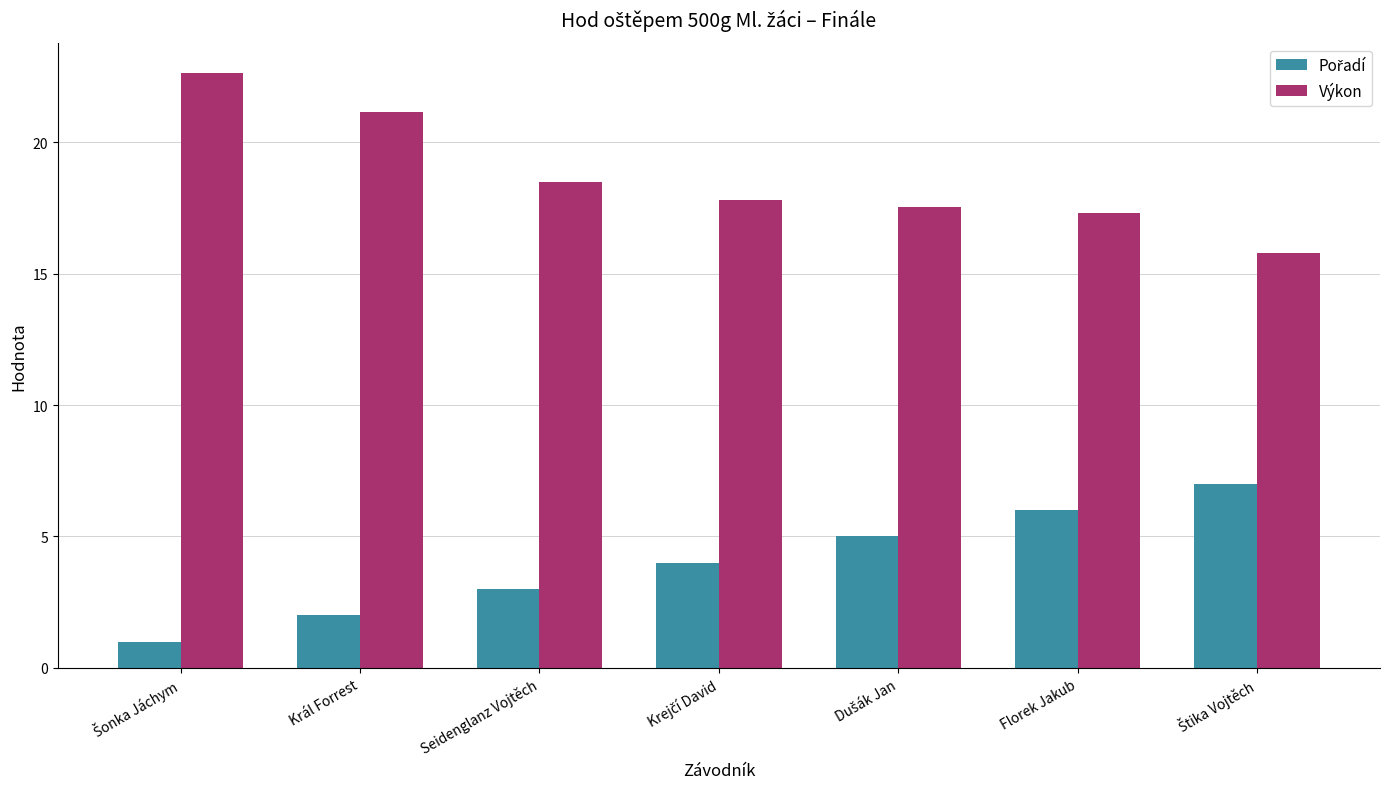

What is the lowest value of the Výkon series?

15.8